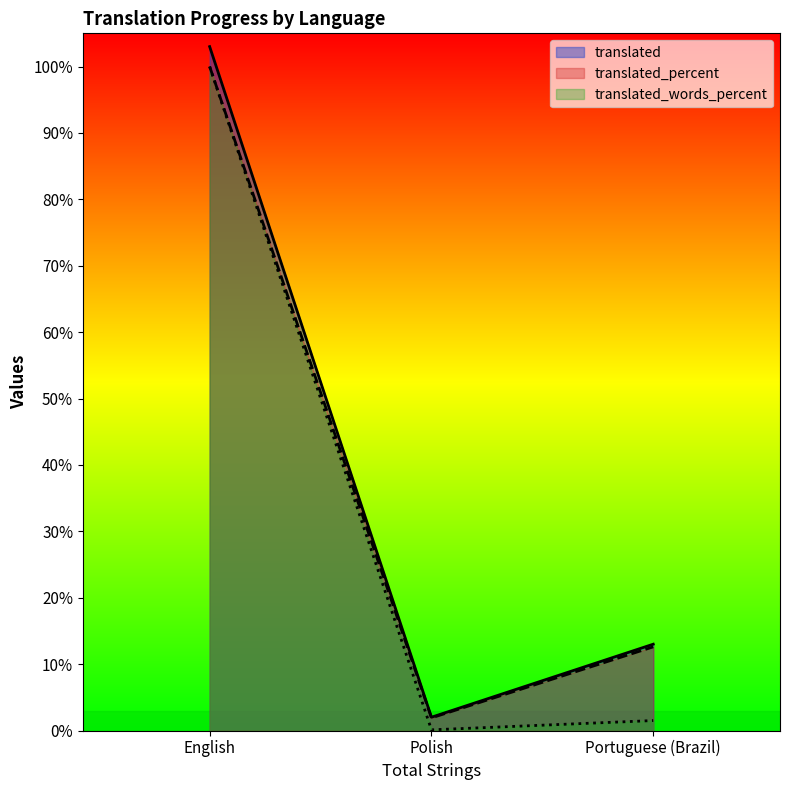

What is the minimum value for translated_percent?

1.9